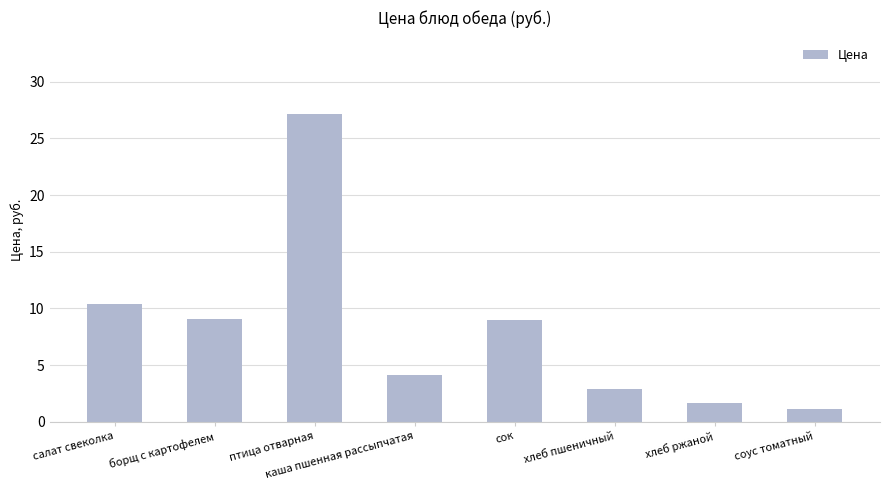

At which label is the value closest to 14?

салат свеколка